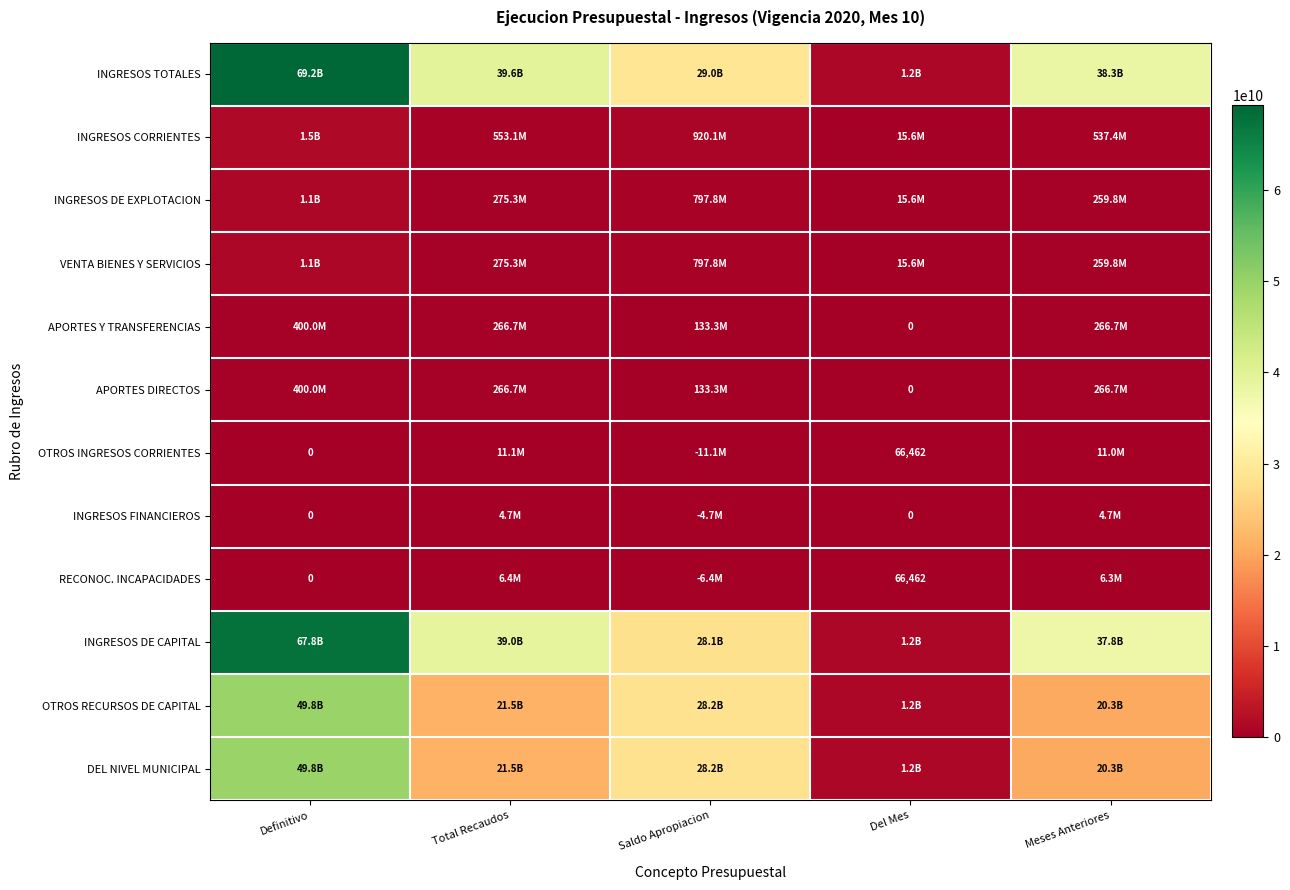

Which series has the largest range (max minus min)?

INGRESOS TOTALES